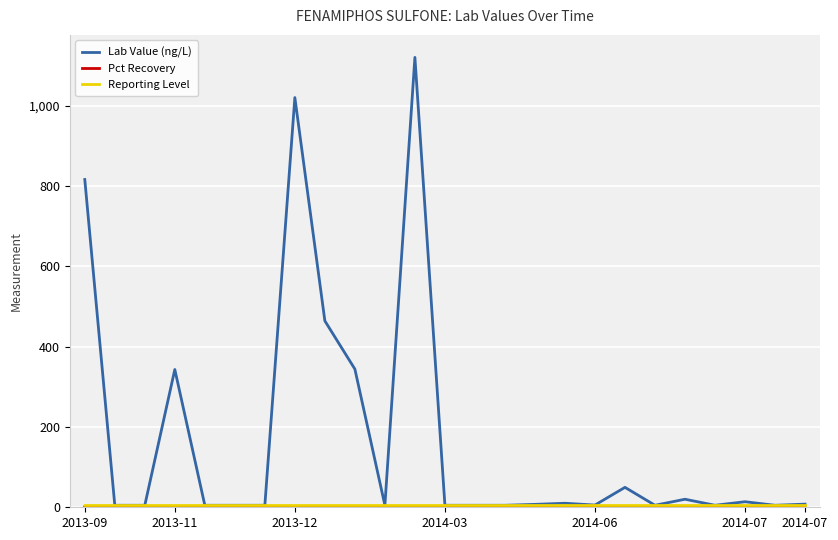

Which series has the largest range (max minus min)?

Lab Value (ng/L)